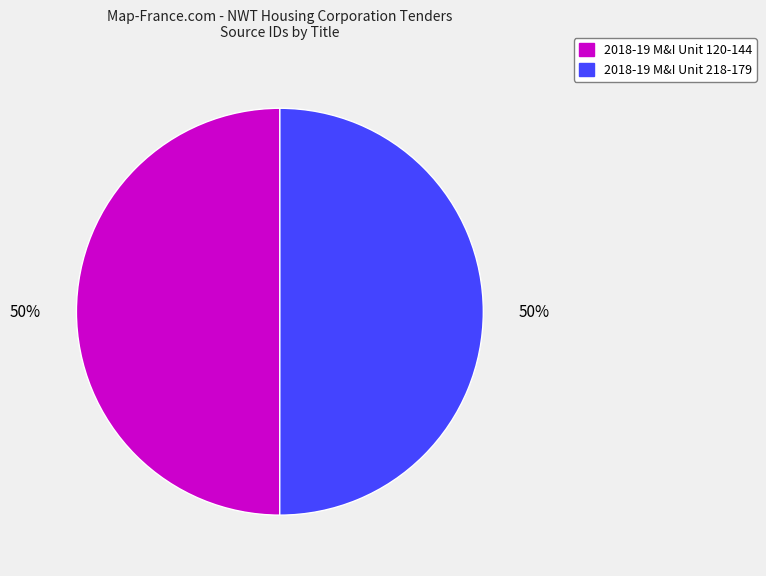

What percentage is the 2018-19 M&I Unit 218-179 slice, to the nearest percent?

50%